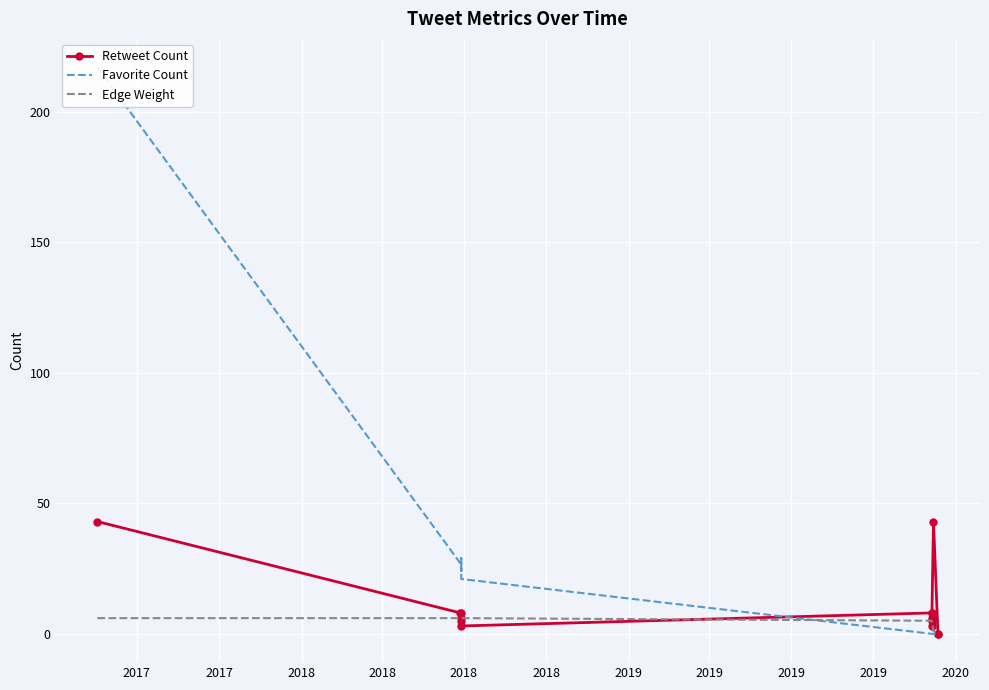

Reading right to left, transcribe all the data shown in this chart.

Retweet Count: 0	0	43	3	8	5	6	8	3	8	5	6	8	43
Favorite Count: 0	0	0	0	0	0	0	0	21	29	25	24	27	217
Edge Weight: 1	1	1	5	5	5	5	5	6	6	6	6	6	6